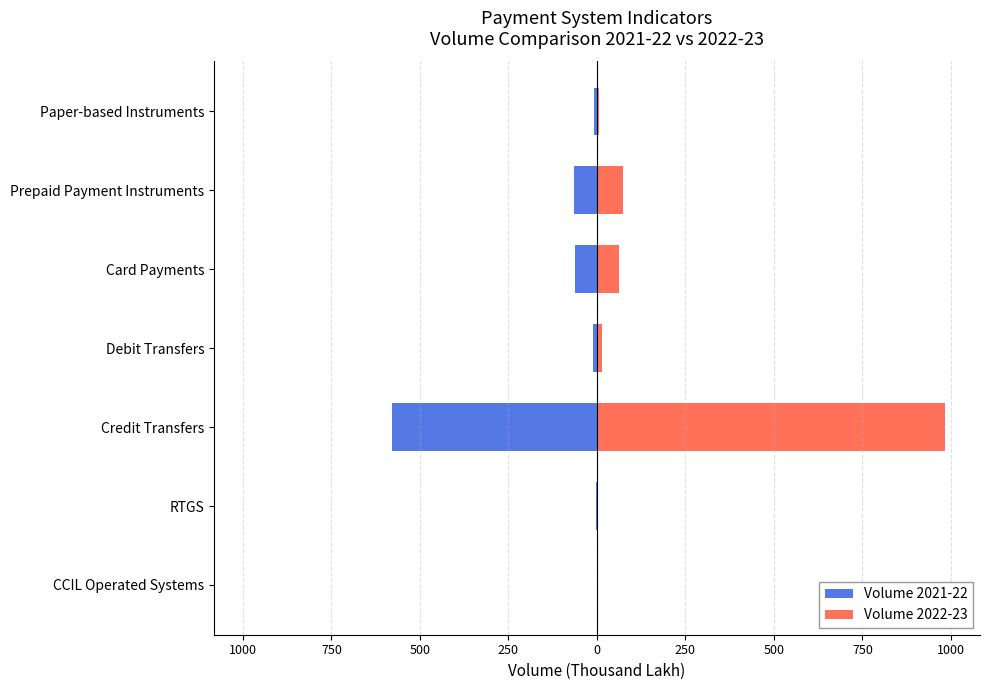

Reading left to right, list all the values displayed in this chart.

Volume 2021-22: 1250=-0.0	1000=-2.1	750=-577.9	500=-12.2	250=-61.8	0=-65.8	250=-7.0
Volume 2022-23: 1250=0.0	1000=2.4	750=983.6	500=15.3	250=63.3	0=74.7	250=7.1